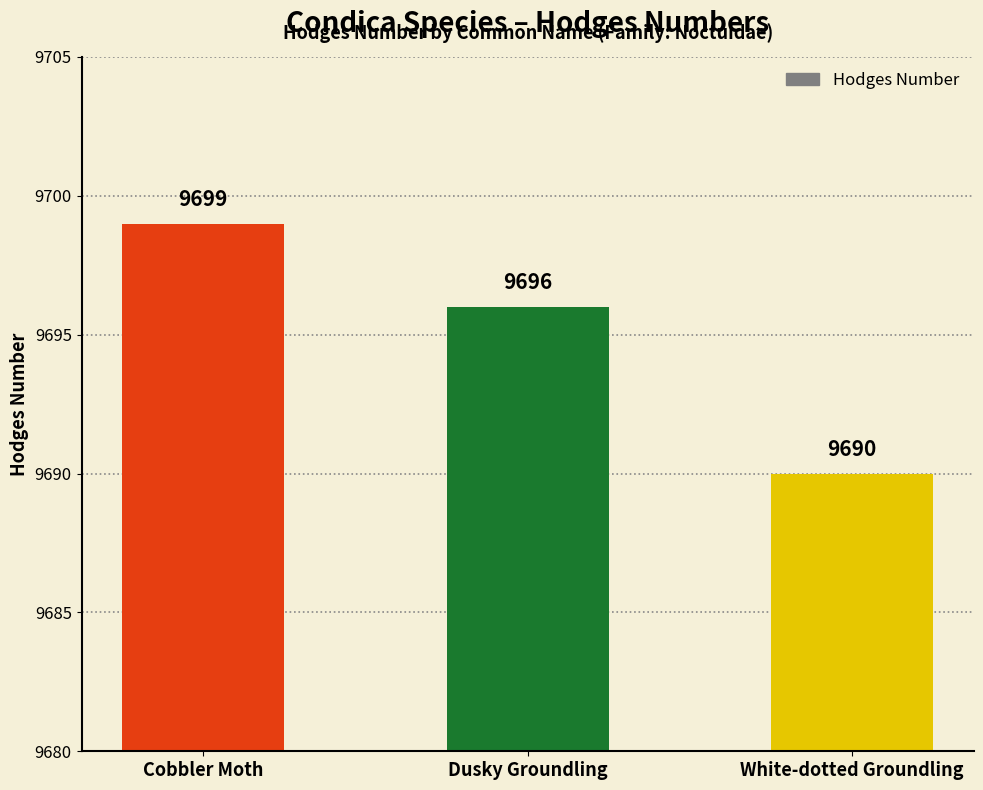

How many values are between 9690 and 9699?

3